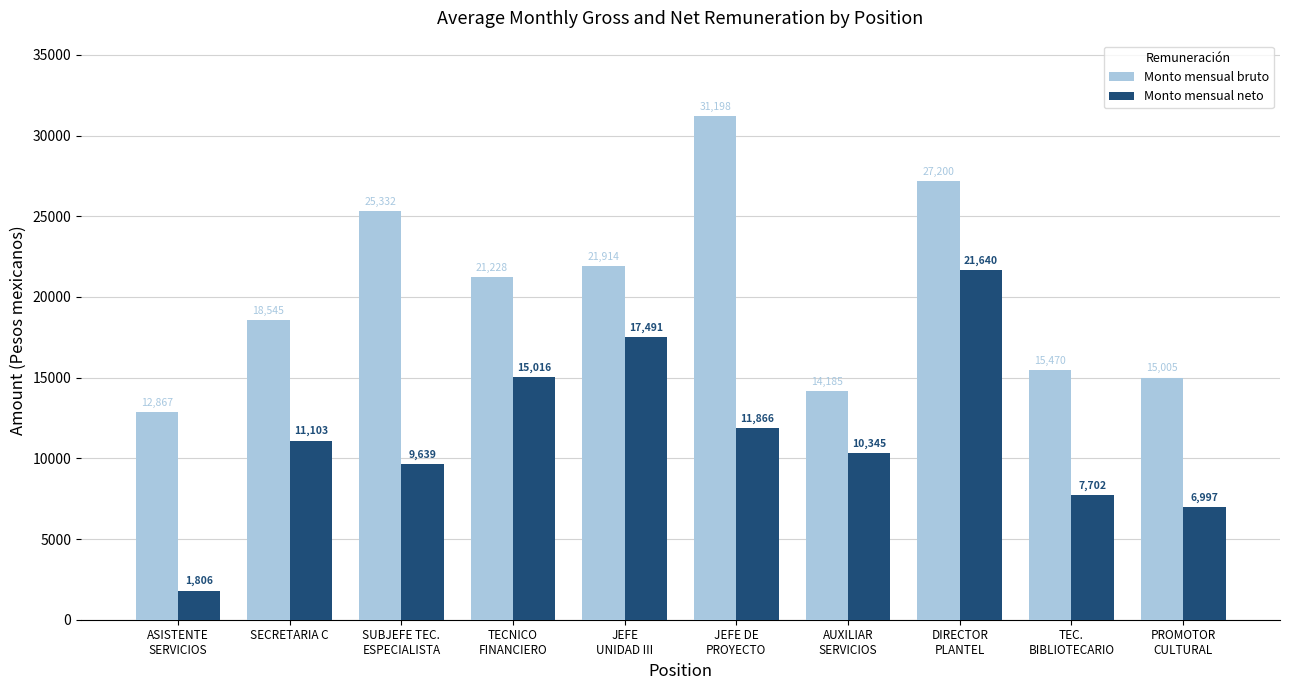

What is the label of the 4th bar from the left?

TECNICO
FINANCIERO